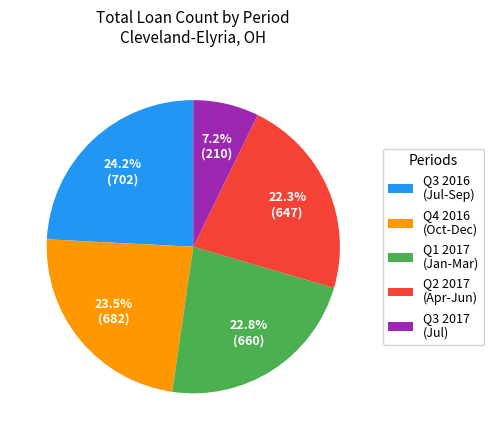

What is the largest slice in the pie chart?

Q3 2016 (Jul-Sep)